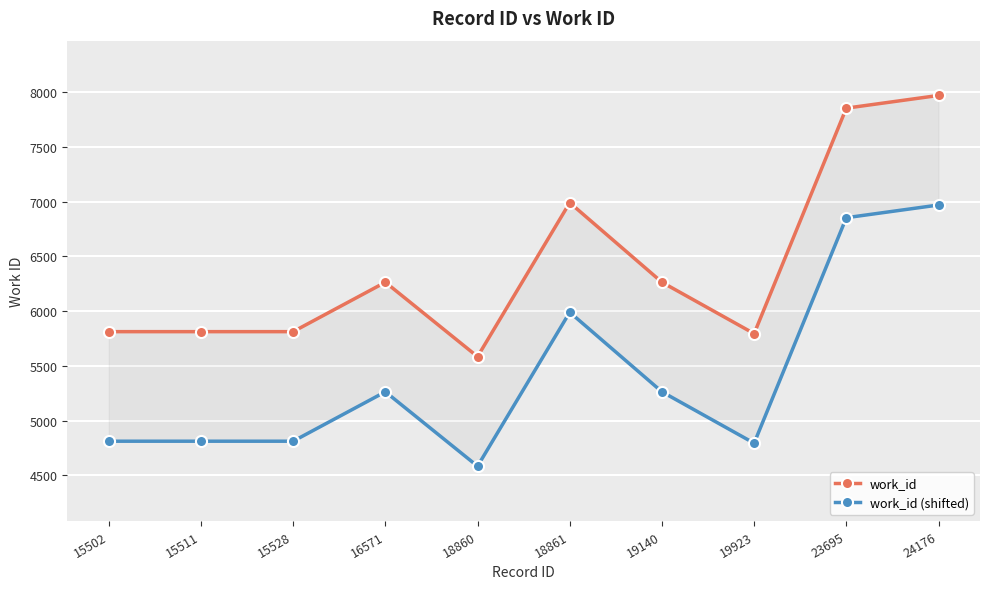

What is the difference between the maximum and minimum values in the work_id series?

2384